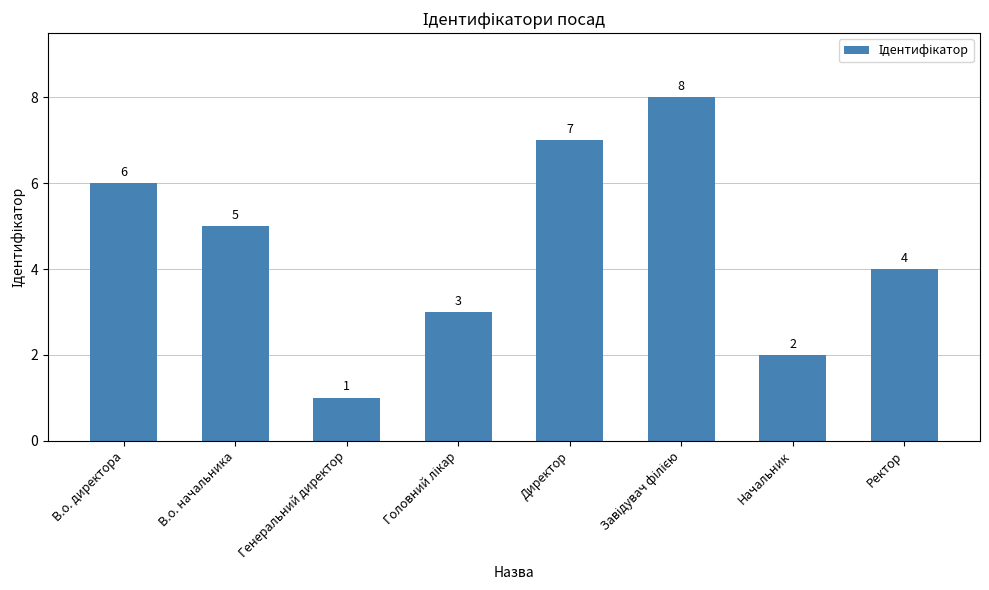

Reading right to left, what are all the values shown in this chart?

4	2	8	7	3	1	5	6